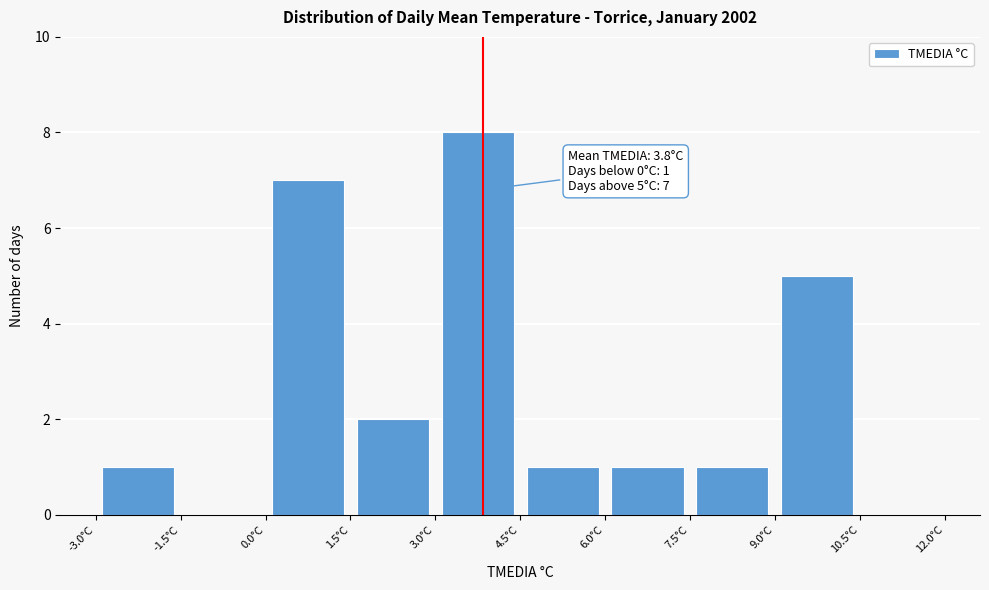

Which range on the x-axis has the tallest bar?

3.0 to 4.5